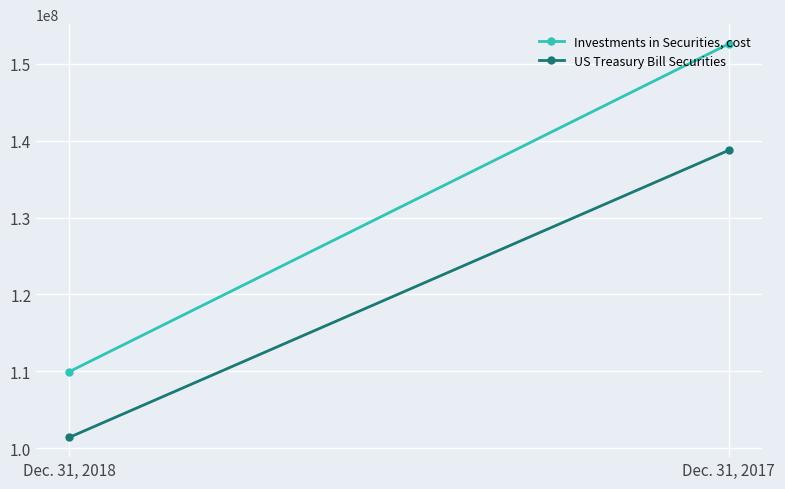

What is the maximum value shown in the chart?

152607828